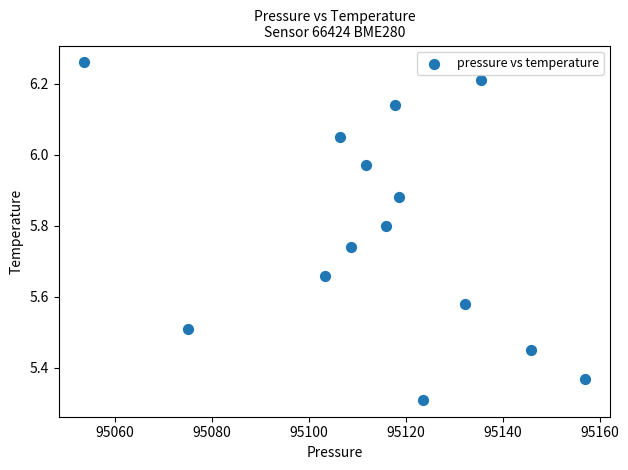

What is the range of X values (max minus min)?

103.5